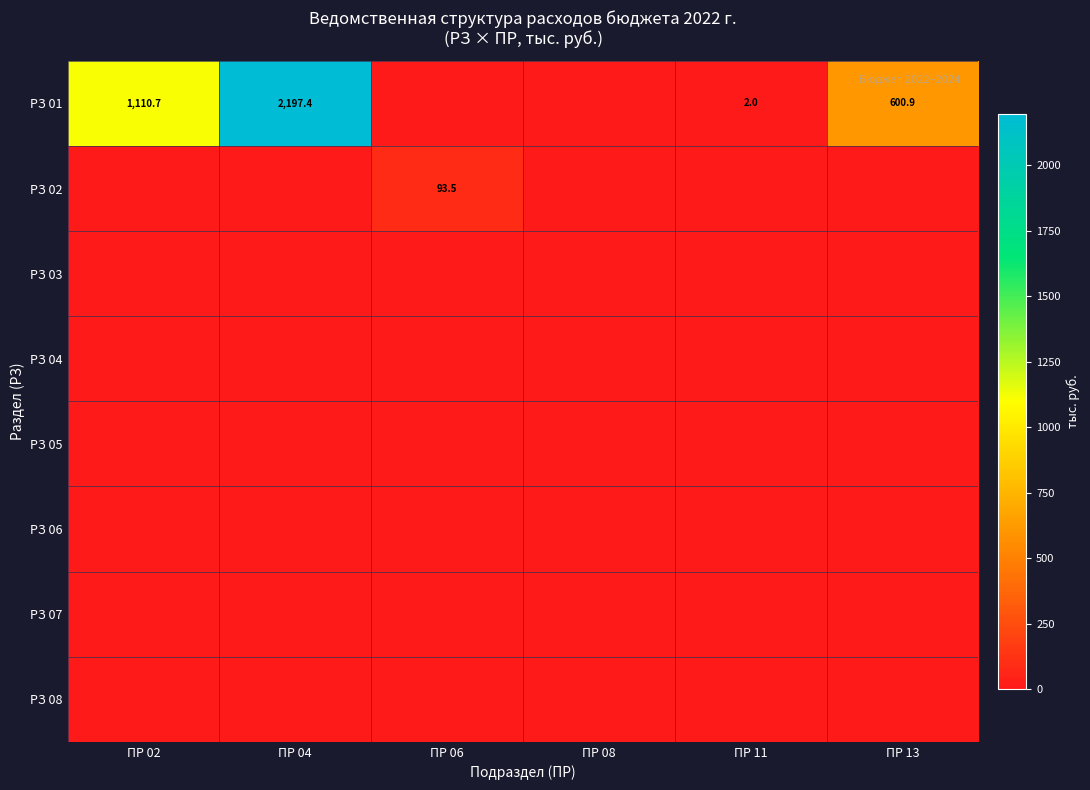

True or false: РЗ 01 has a value of 1550.5 at ПР 02.

False